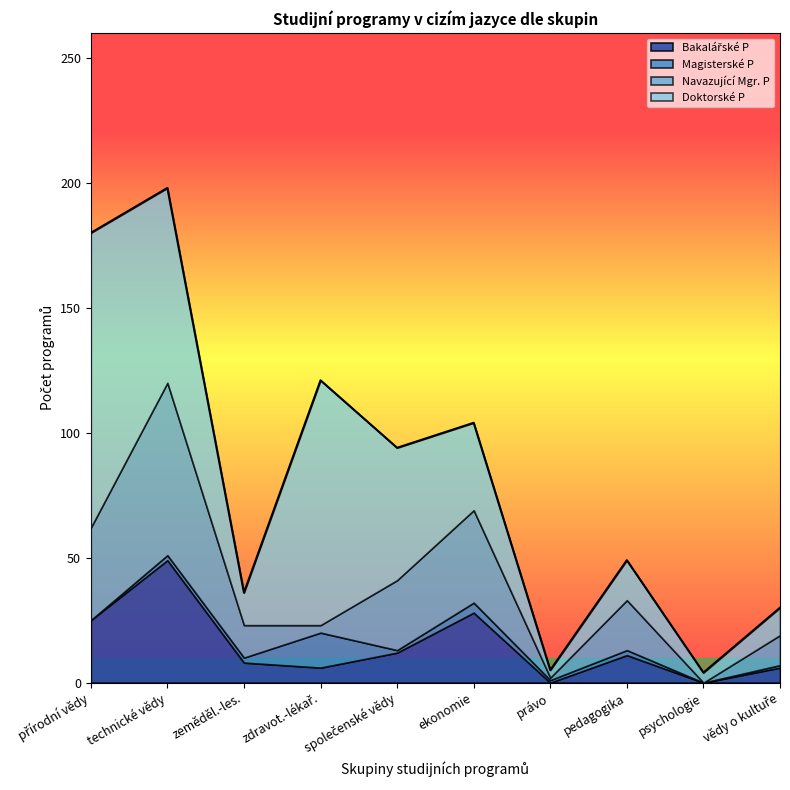

What is the difference between the highest and lowest values at vědy o kultuře?

11